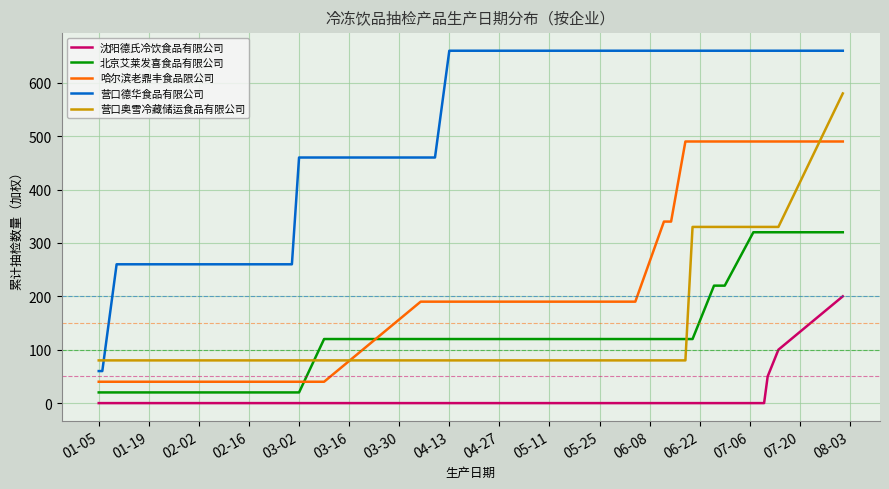

List the series in order of their peak value, highest first.

营口德华食品有限公司, 营口奥雪冷藏储运食品有限公司, 哈尔滨老鼎丰食品限公司, 北京艾莱发喜食品有限公司, 沈阳德氏冷饮食品有限公司